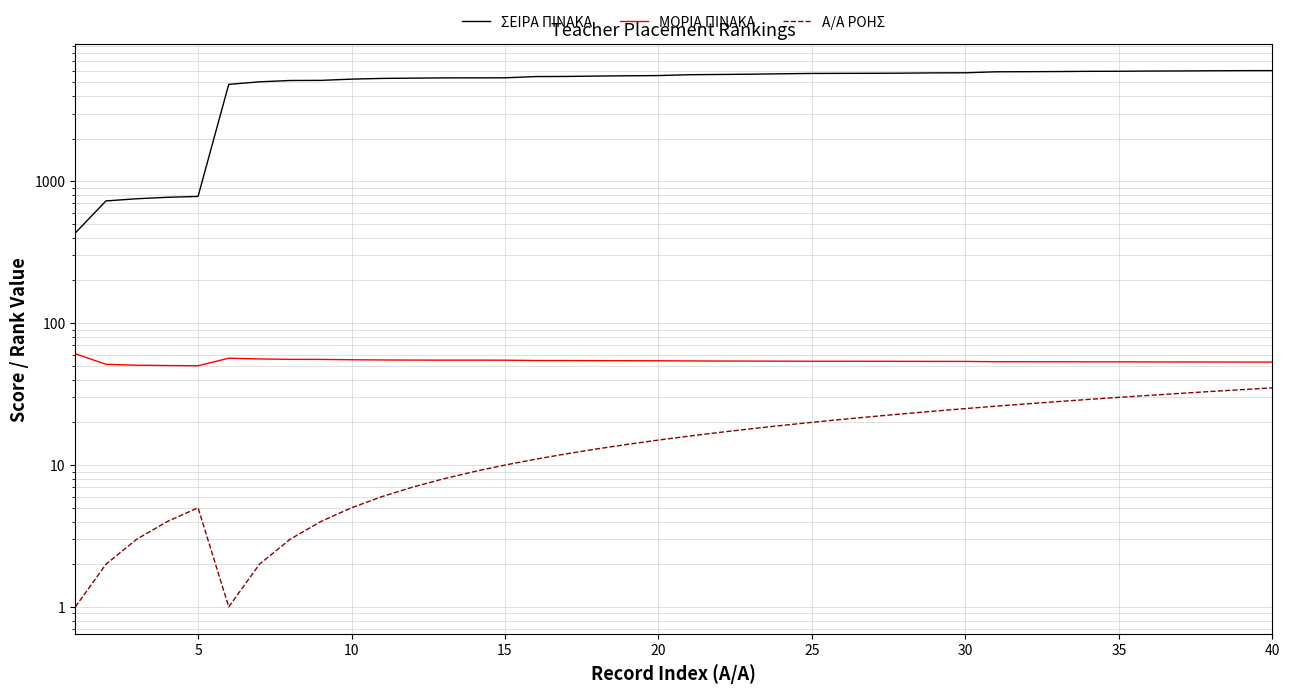

Does the chart have visible grid lines?

Yes